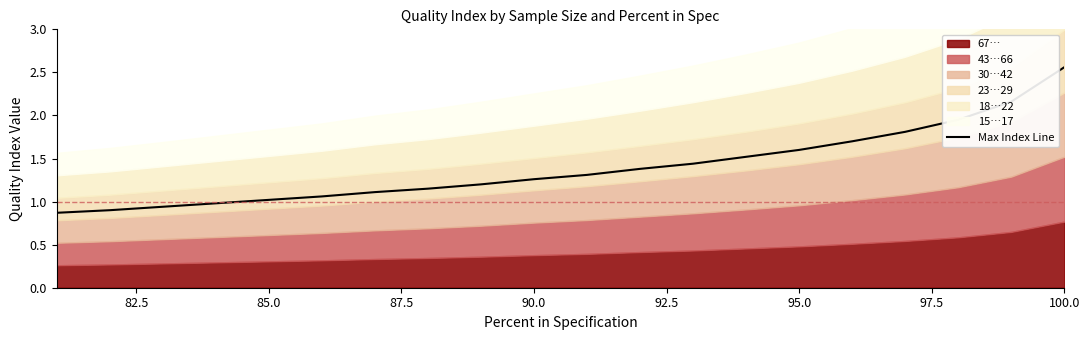

True or false: the data shows 2.6 at 87.5.

False